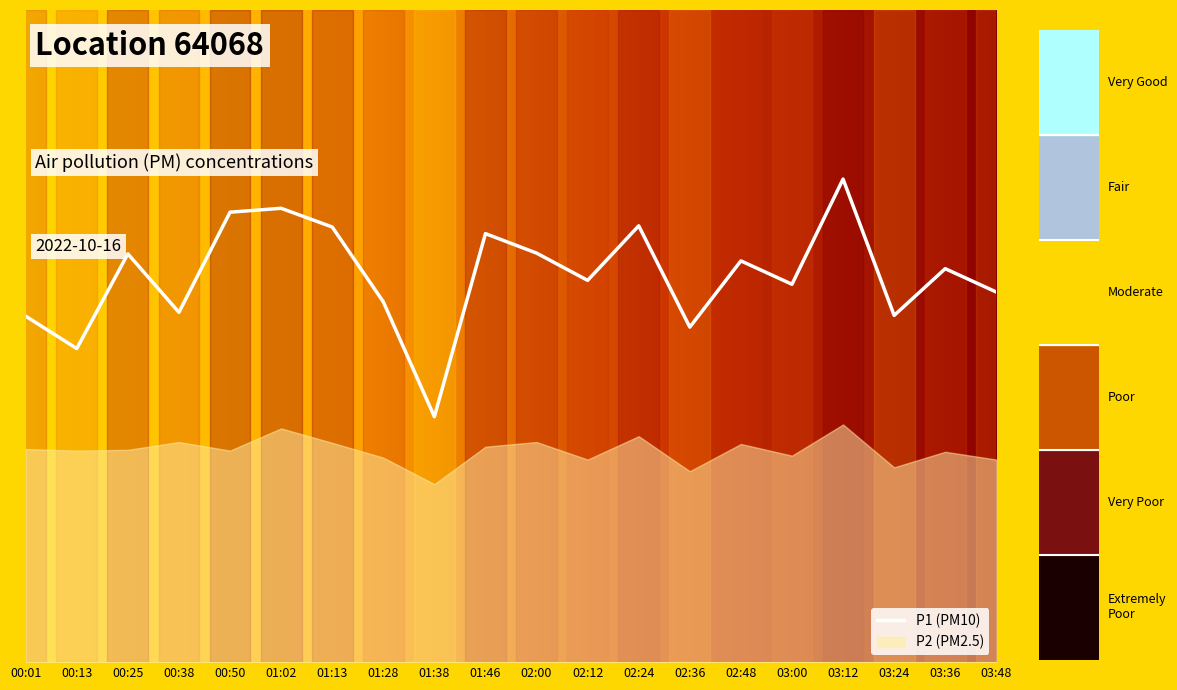

At which category does the data reach its first local peak?

00:25